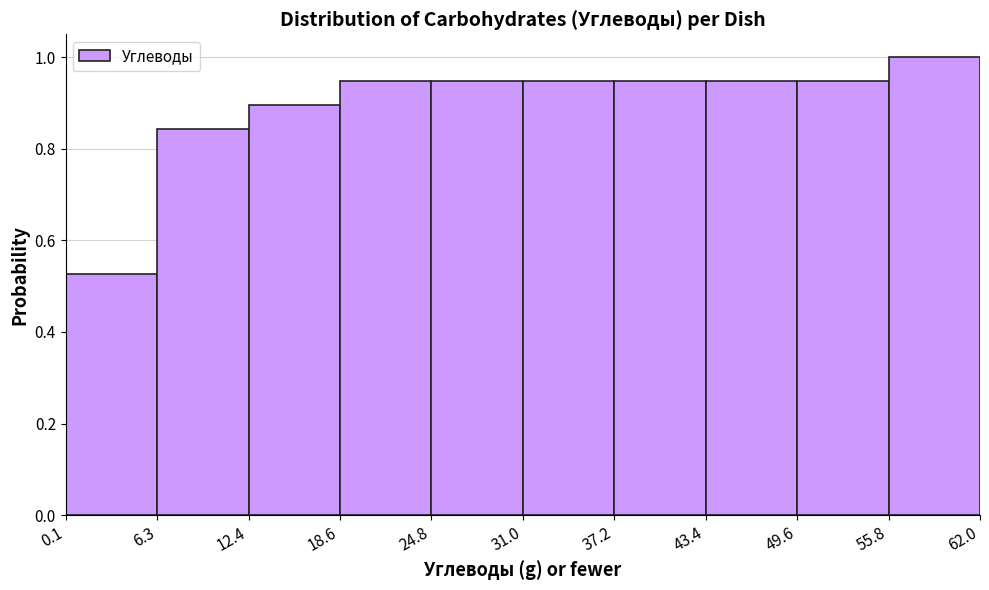

Reading left to right, transcribe this chart: for each bar, give the range it covers on the x-axis and its height. The values are not printed on the chart, so give them approximately, as read against the axis.

0.1 to 6.3: 0.52
6.3 to 12.4: 0.84
12.4 to 18.6: 0.90
18.6 to 24.8: 0.94
24.8 to 31.0: 0.94
31.0 to 37.2: 0.94
37.2 to 43.4: 0.94
43.4 to 49.6: 0.94
49.6 to 55.8: 0.94
55.8 to 62.0: 1.00